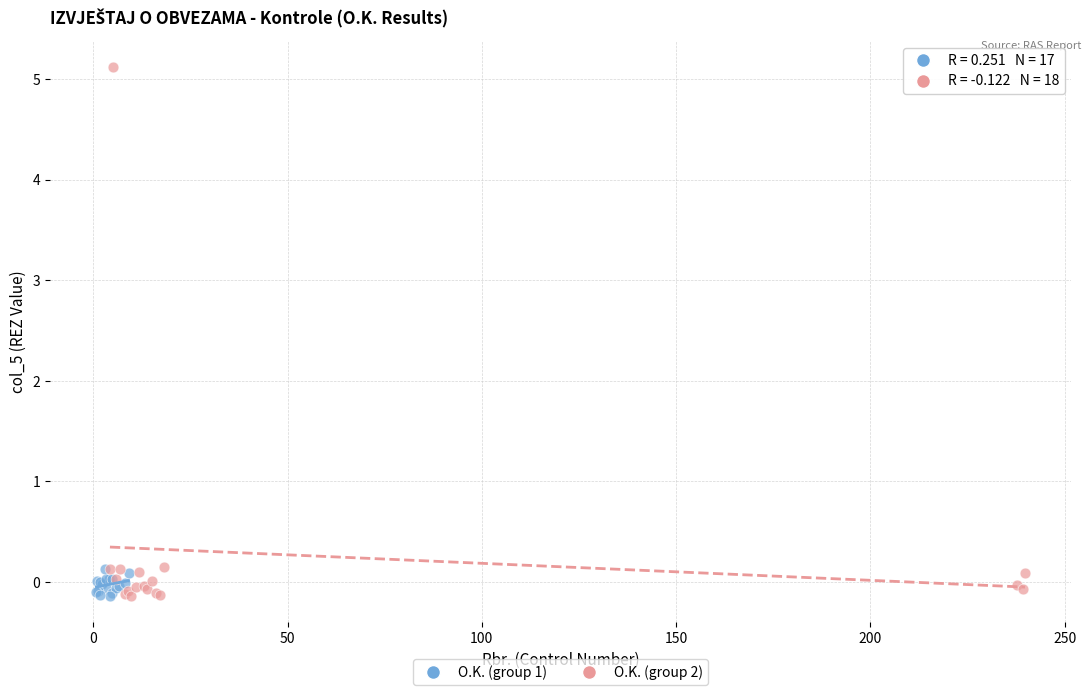

Which series has the widest spread of Y values?

O.K. (group 2)